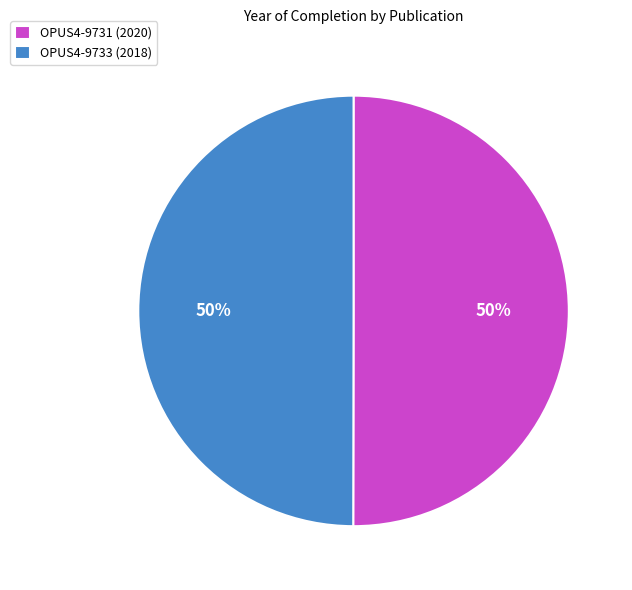

To the nearest percent, what is the combined percentage of OPUS4-9733 and OPUS4-9731?

100%